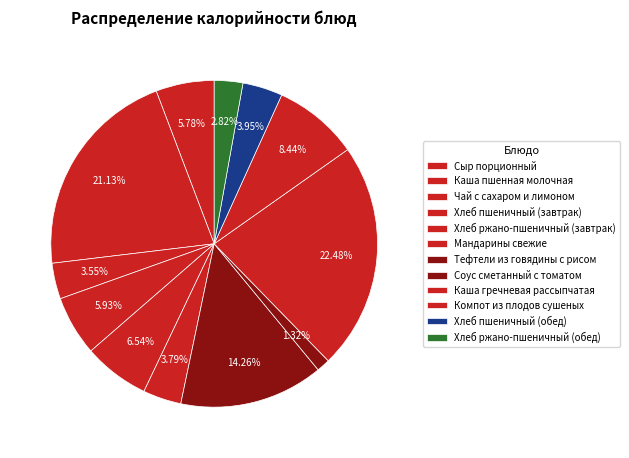

How many segments does this pie chart have?

12